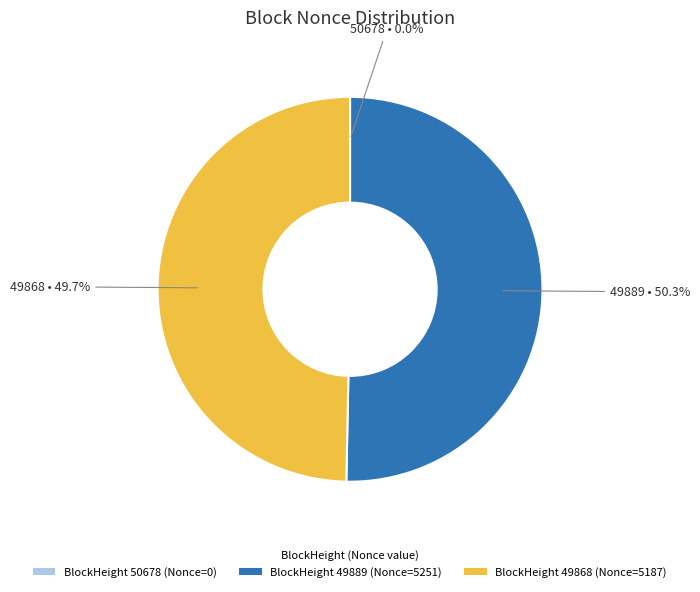

What is the majority slice?

BlockHeight 49889 (Nonce=5251)